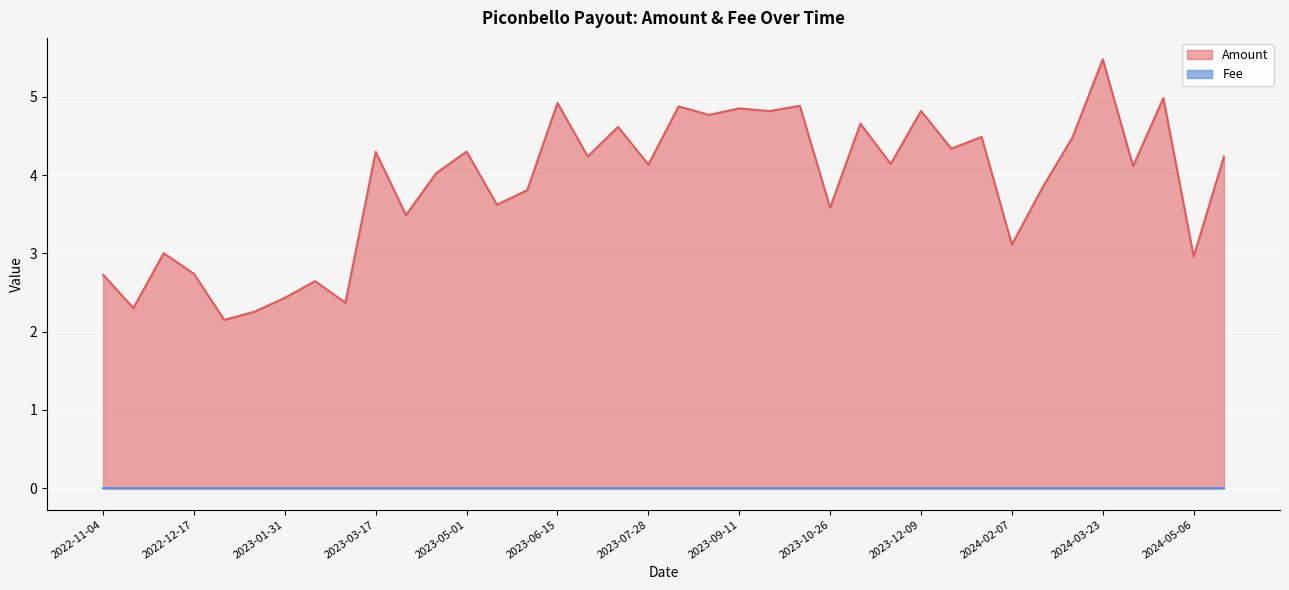

Rank the series by their maximum value, from lowest to highest.

Fee, Amount